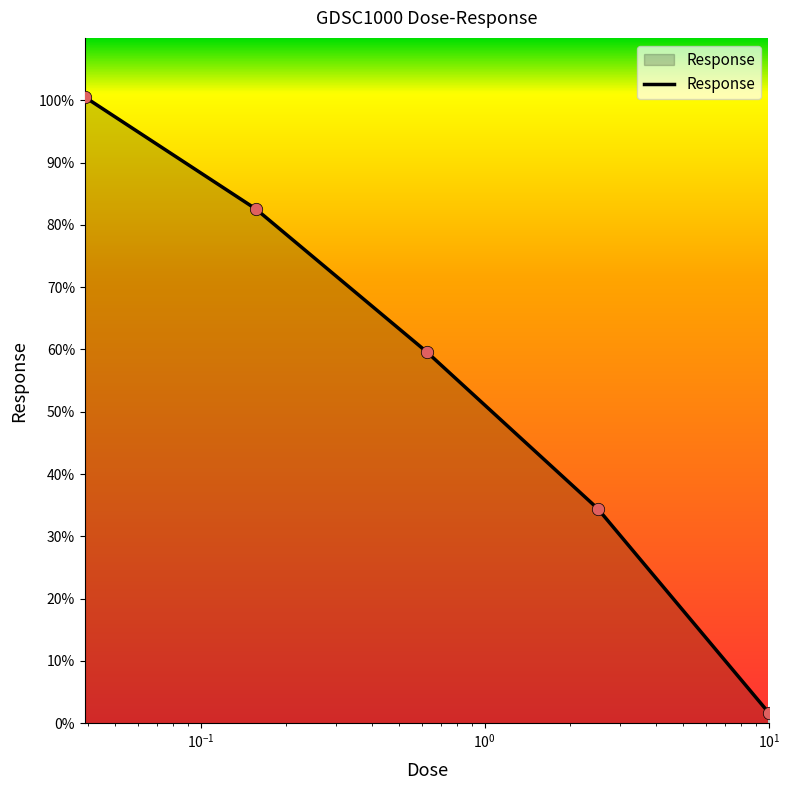

What is the difference between the maximum and minimum values?

98.8